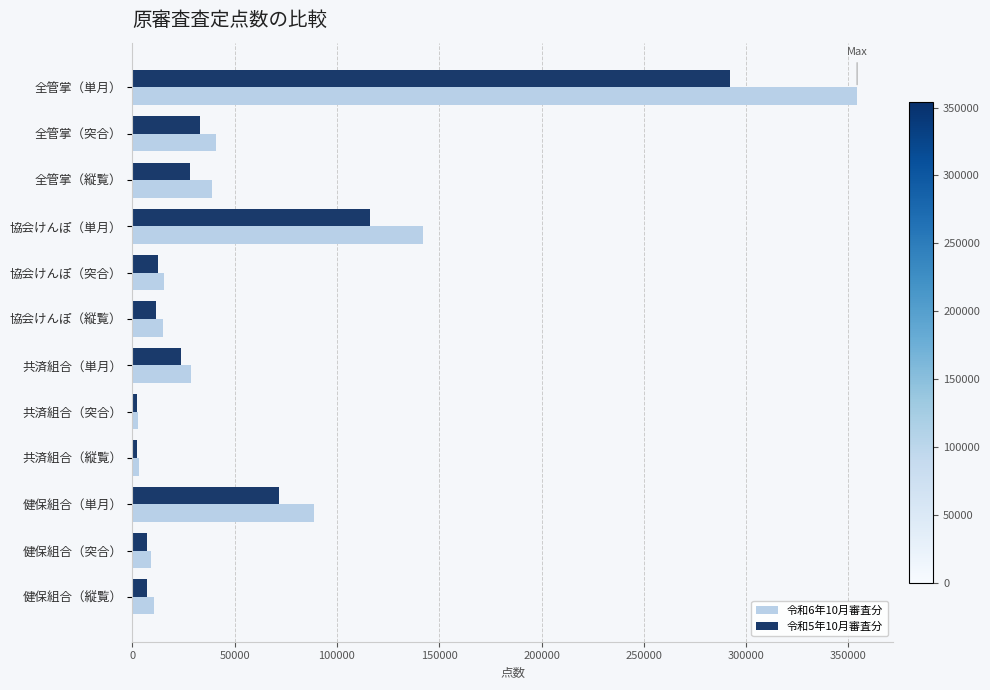

What is the sum of all 令和6年10月審査分 values?

750652.9